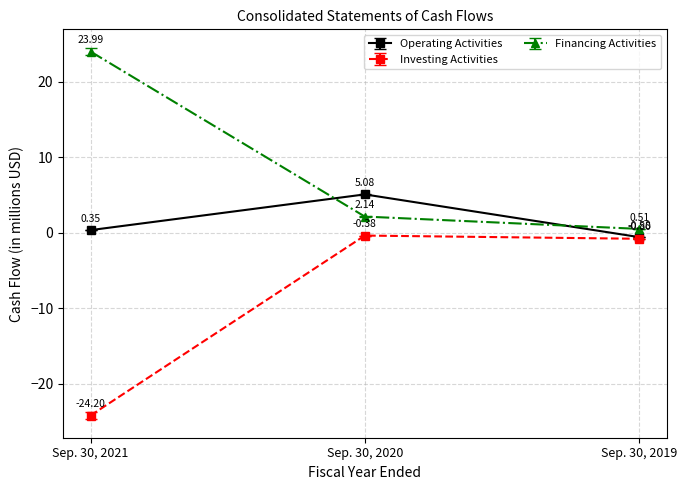

Which category has the highest value across all series?

Sep. 30, 2021